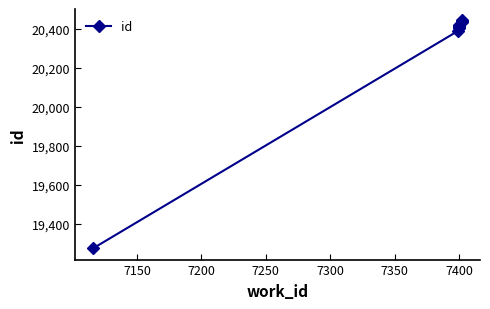

Reading left to right, transcribe all the data shown in this chart.

19276	20389	20405	20408	20413	20417	20419	20438	20441	20444